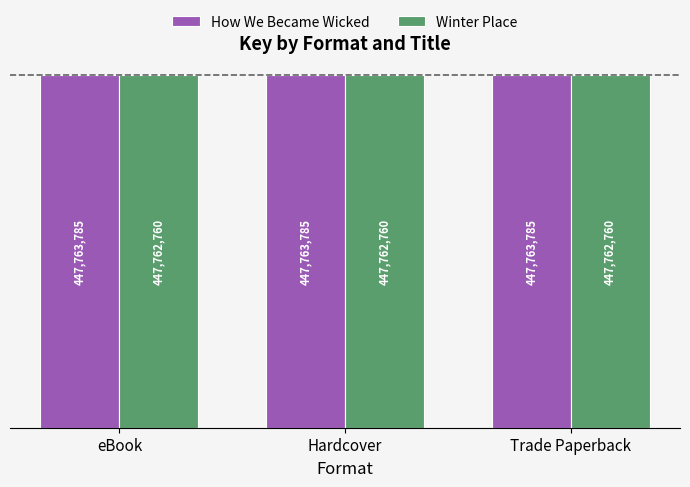

What are all the series names shown in the legend?

How We Became Wicked, Winter Place